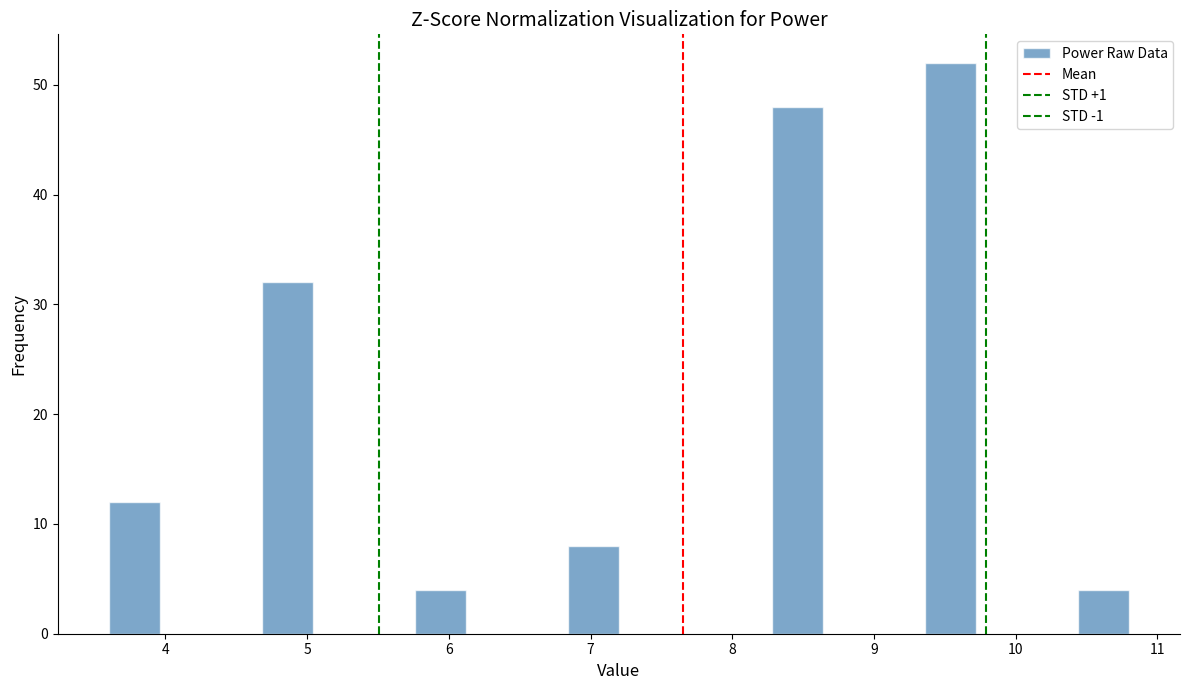

Read against the x-axis, roughly where is the centre of the tallest bar?

9.5